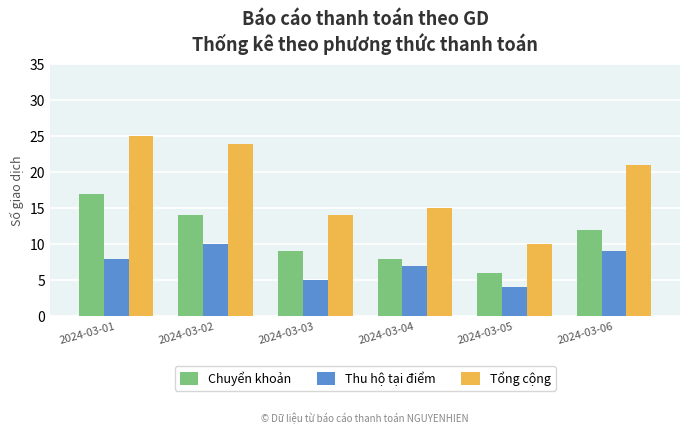

How many categories are shown in the chart?

6